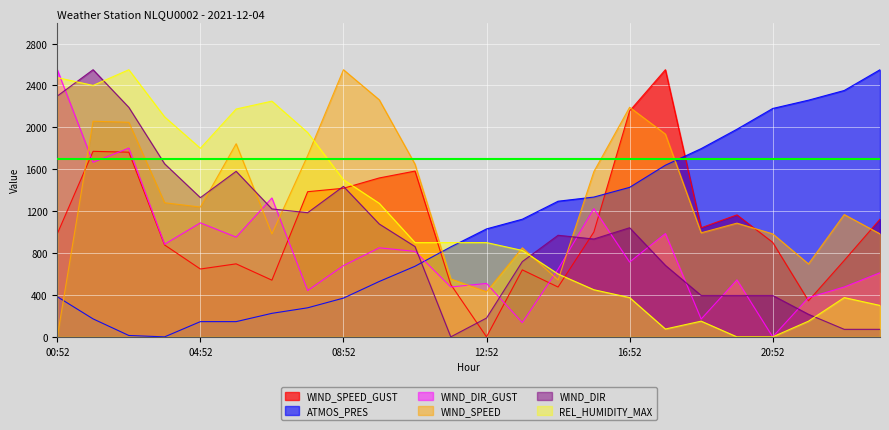

What is the total value across all series at 02:52?

10367.1